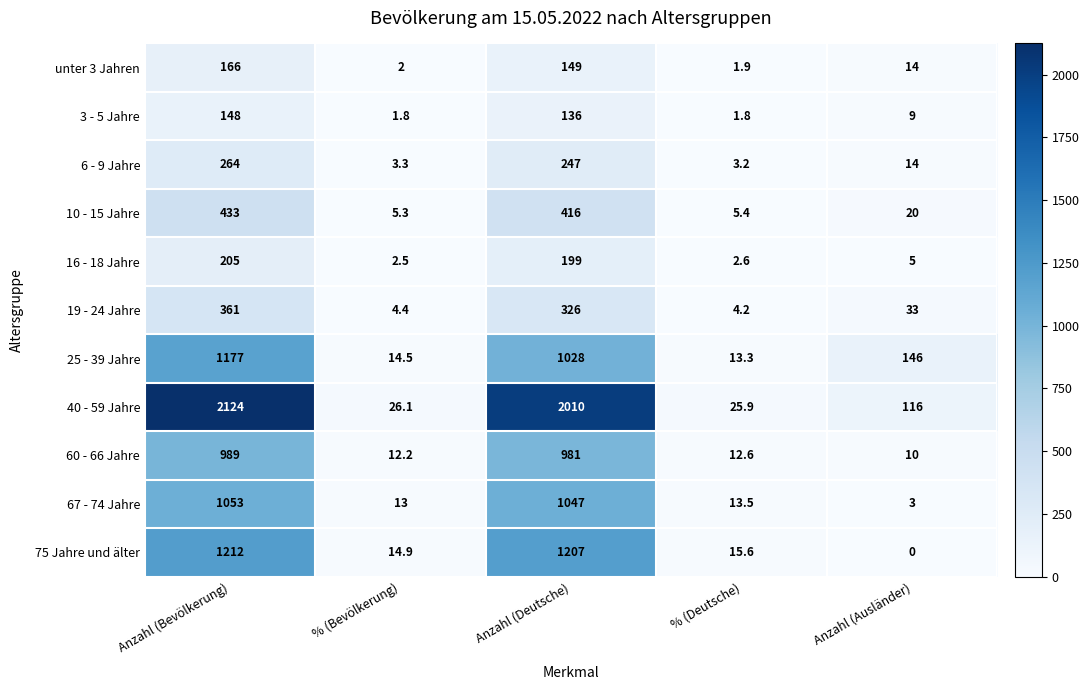

Where is 25 - 39 Jahre nearest to the value 595?

Anzahl (Deutsche)